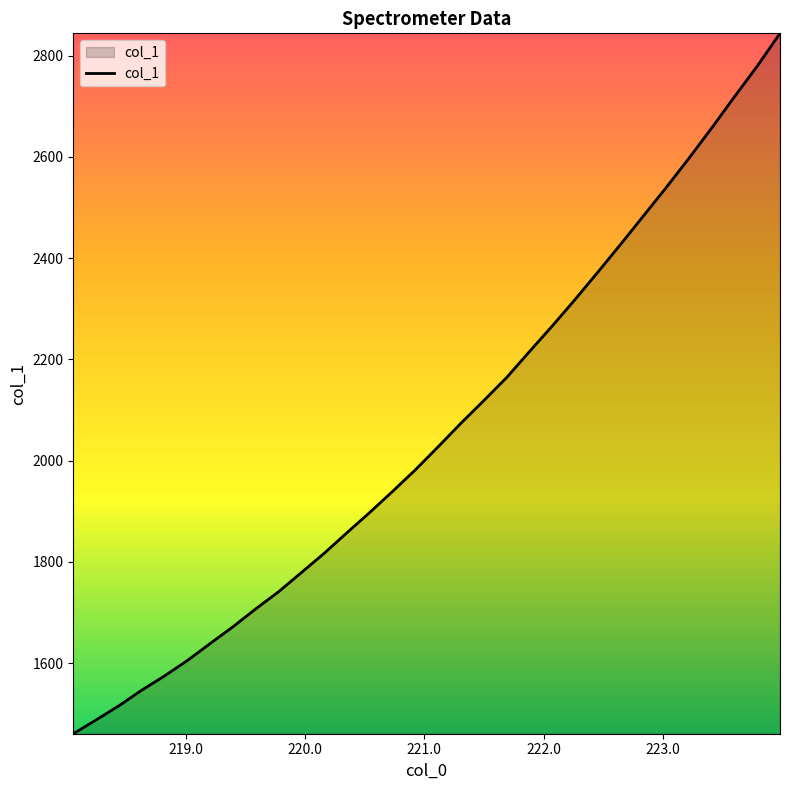

What is the maximum value shown in the chart?

2844.2